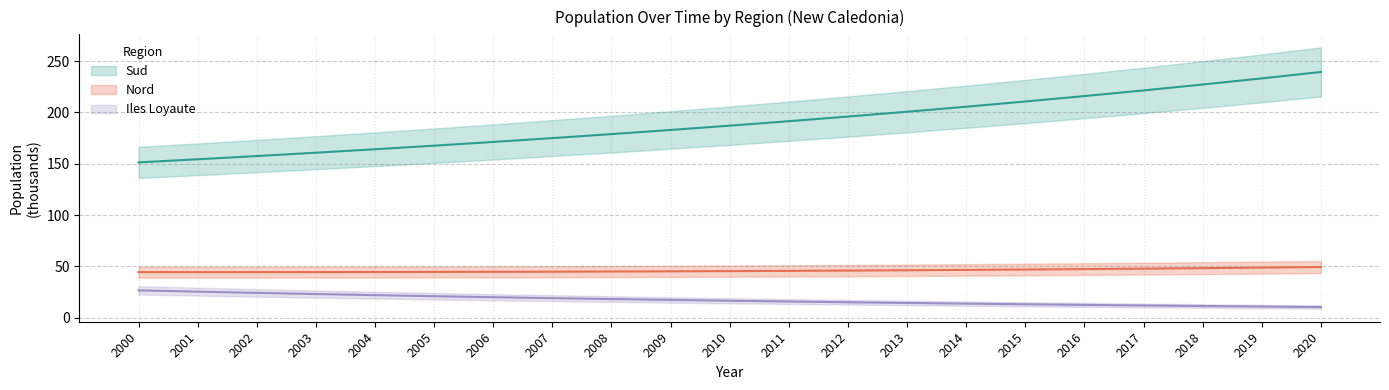

Which label corresponds to the largest value in the chart?

2020